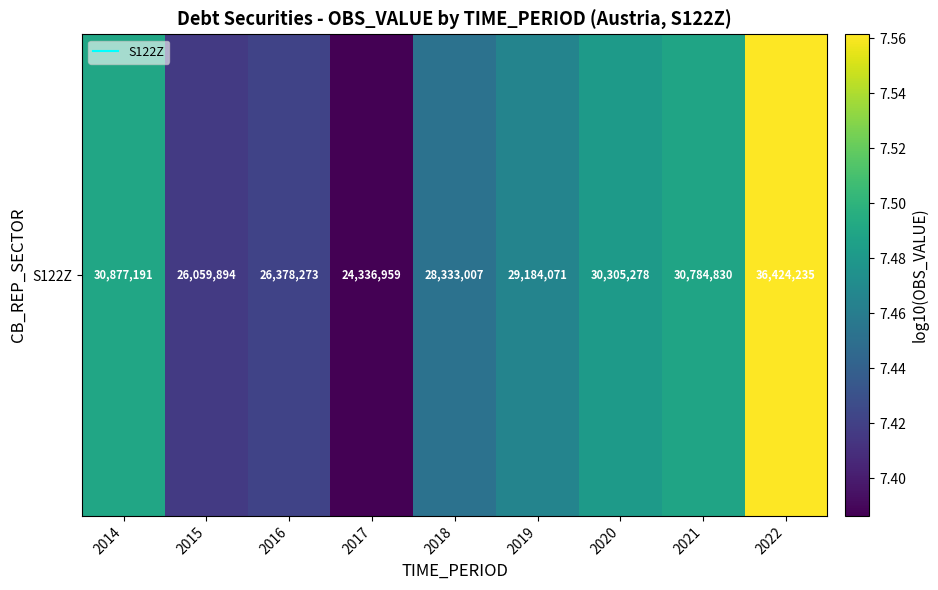

Rank the categories by value from lowest to highest.

2017, 2015, 2016, 2018, 2019, 2020, 2021, 2014, 2022